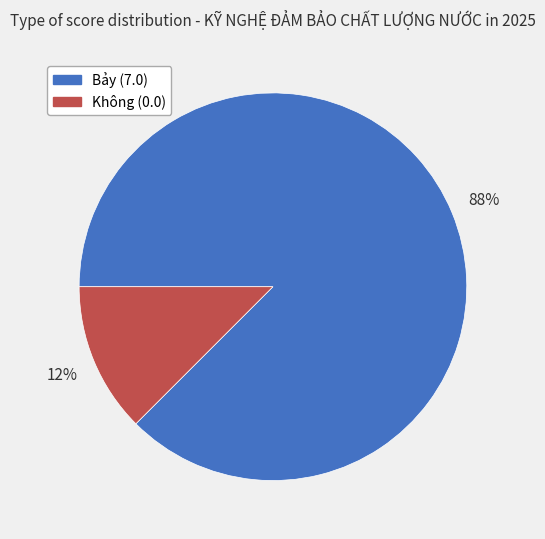

Combined, do Bảy (7.0) and Không (0.0) account for over 50%?

Yes